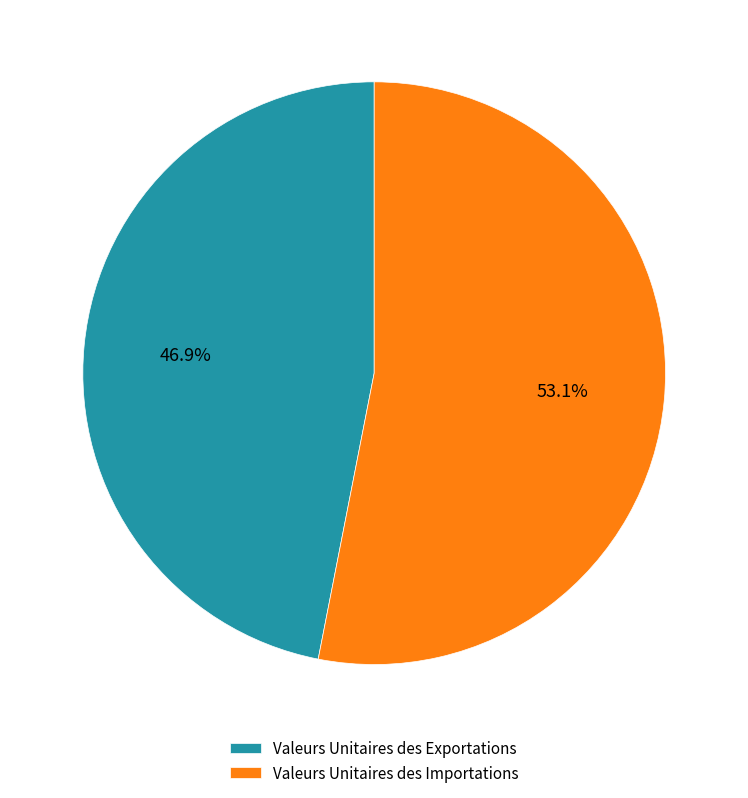

Which has a higher value, Valeurs Unitaires des Exportations or Valeurs Unitaires des Importations?

Valeurs Unitaires des Importations